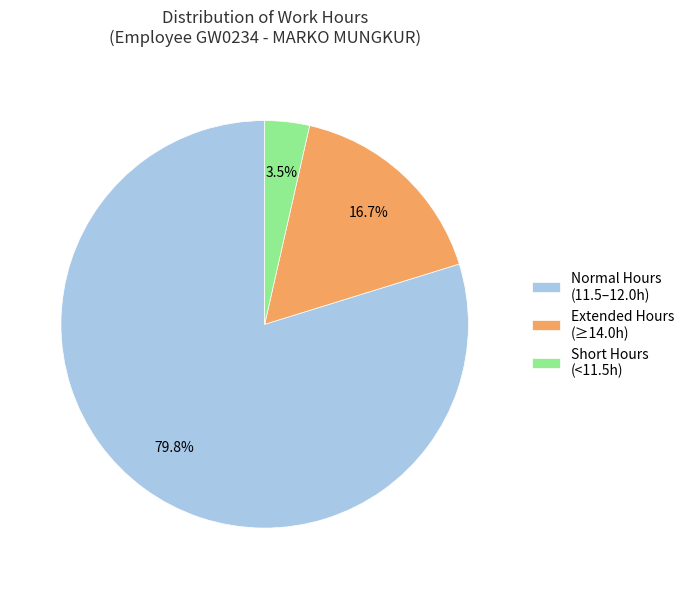

To the nearest percent, what is the average slice percentage?

33%